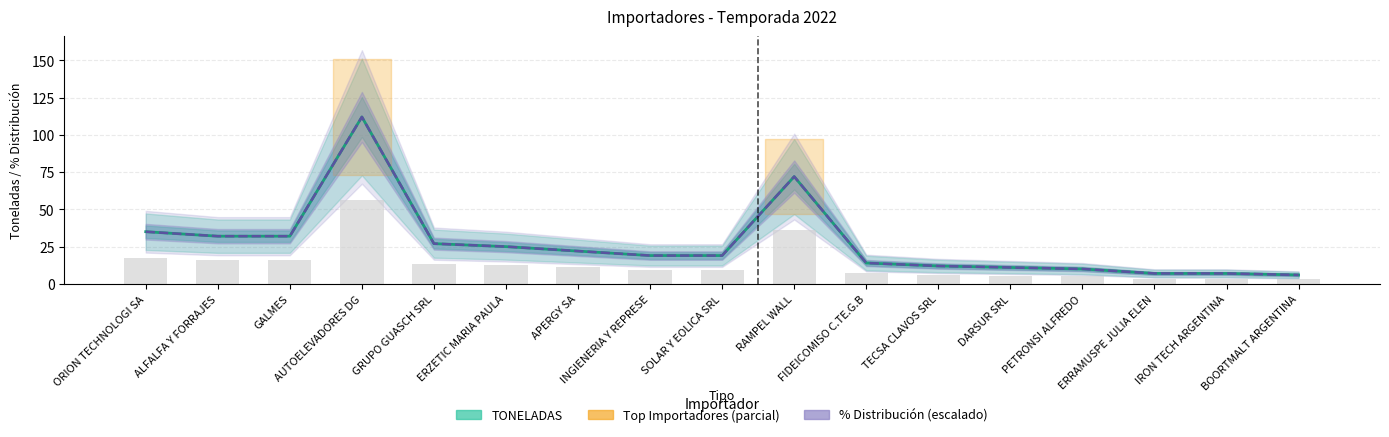

The % Distribución (escalado) series shows 32.0 at GALMES. True or false?

True